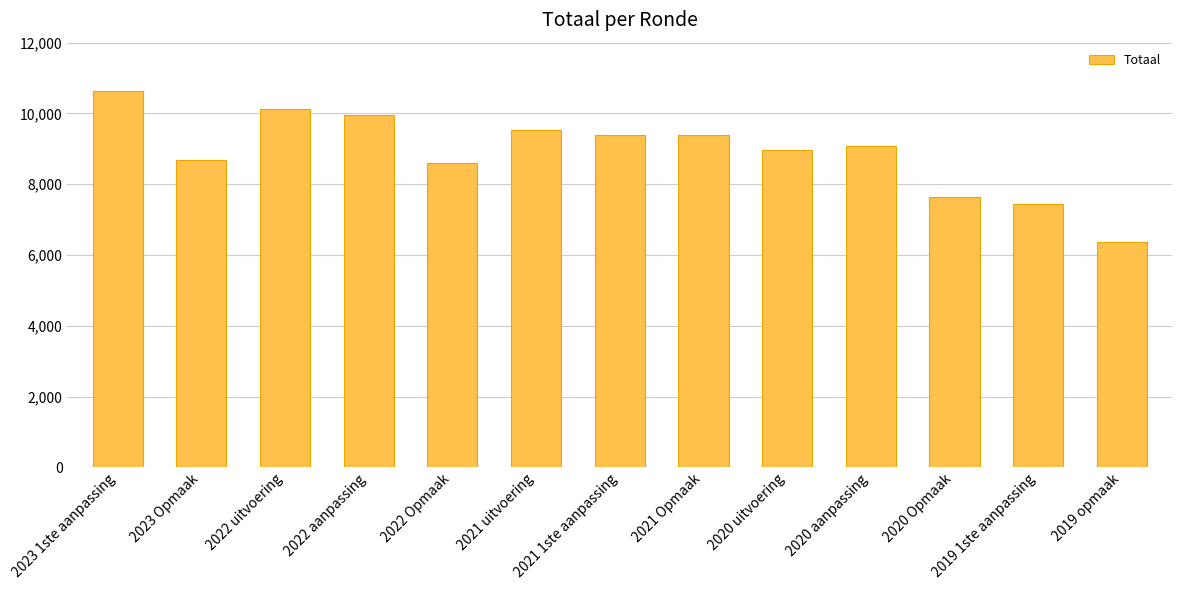

What is the average value?

8909